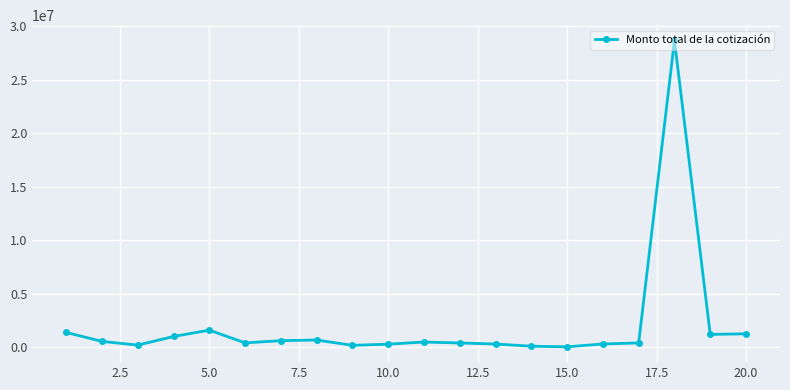

What is the difference between the maximum and minimum values?

28622134.7